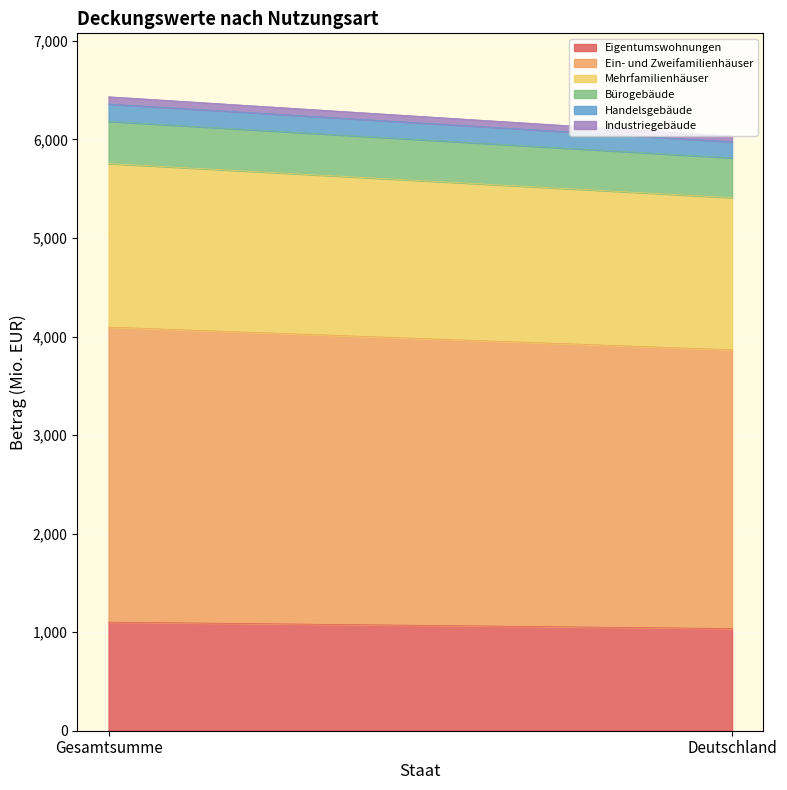

What is the average value of the Handelsgebäude series?

169.2